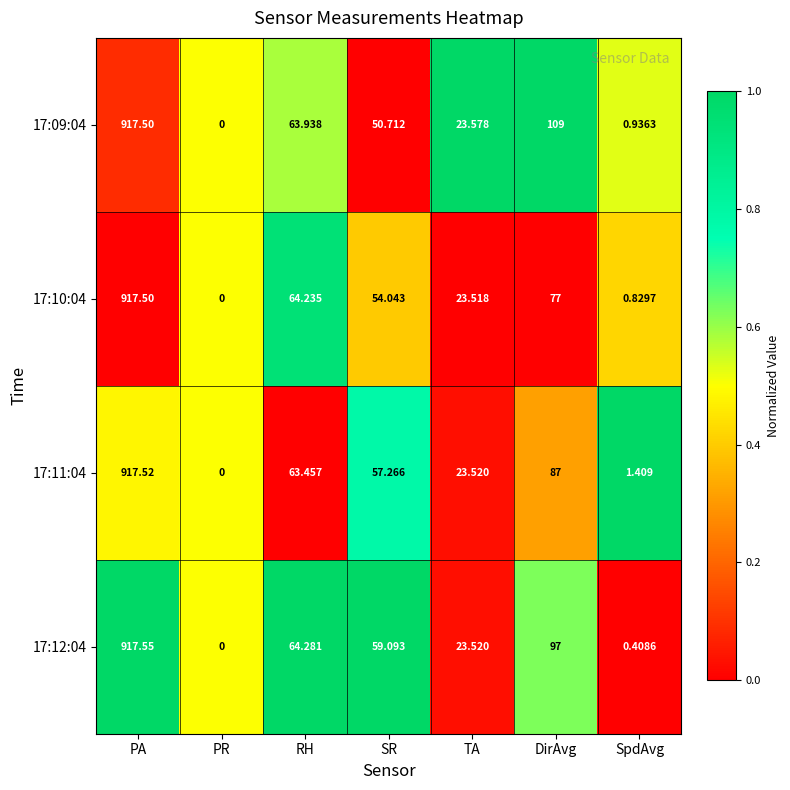

Is the value of 17:09:04 at PA greater than the value of 17:12:04 at PA?

No